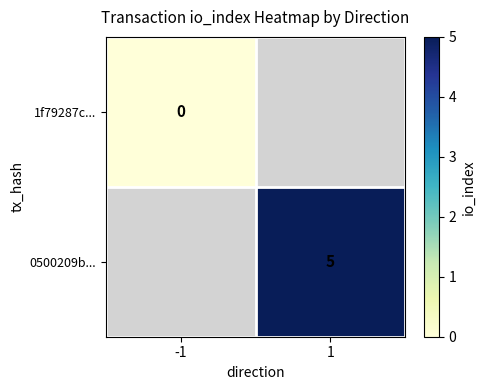

Count the number of categories in the chart.

2